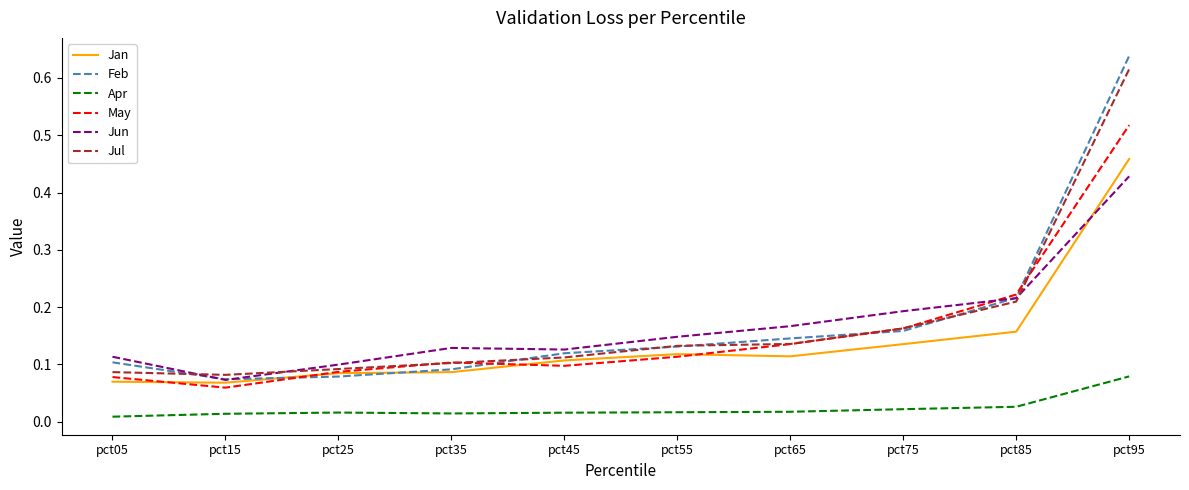

Where do May and Feb first cross each other?

pct15 and pct25